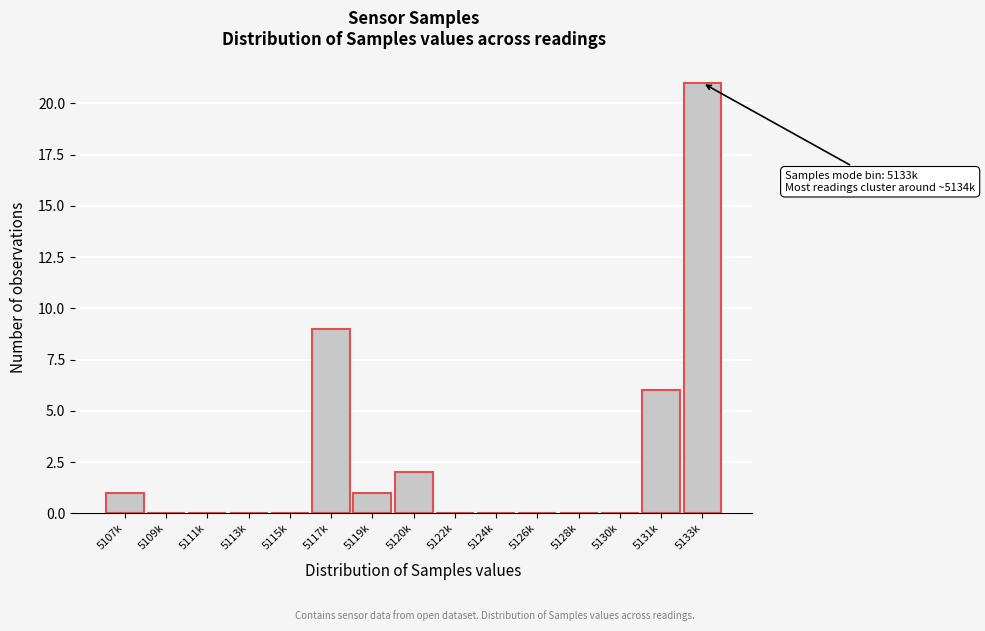

Reading right to left, extract all data points from this chart.

5133k=21	5131k=6	5130k=0	5128k=0	5126k=0	5124k=0	5122k=0	5120k=2	5119k=1	5117k=9	5115k=0	5113k=0	5111k=0	5109k=0	5107k=1